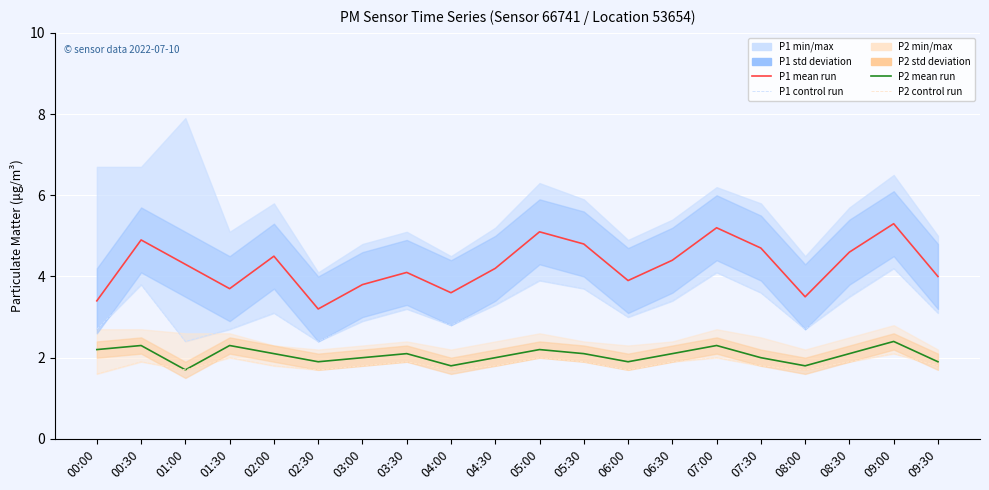

Is the value of P2 mean run at 05:00 greater than the value of P1 mean run at 06:30?

No